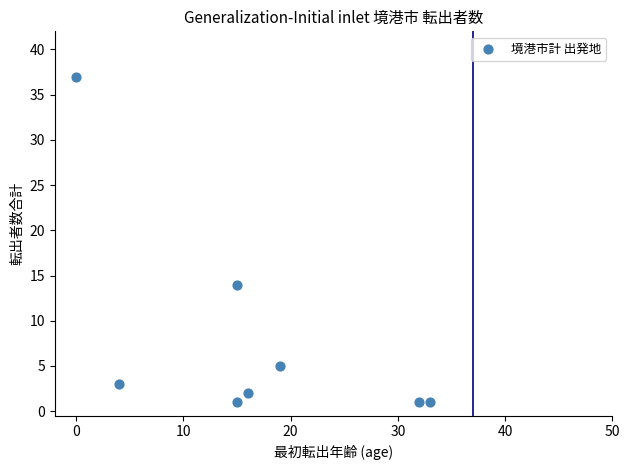

What is the range of X values (max minus min)?

33